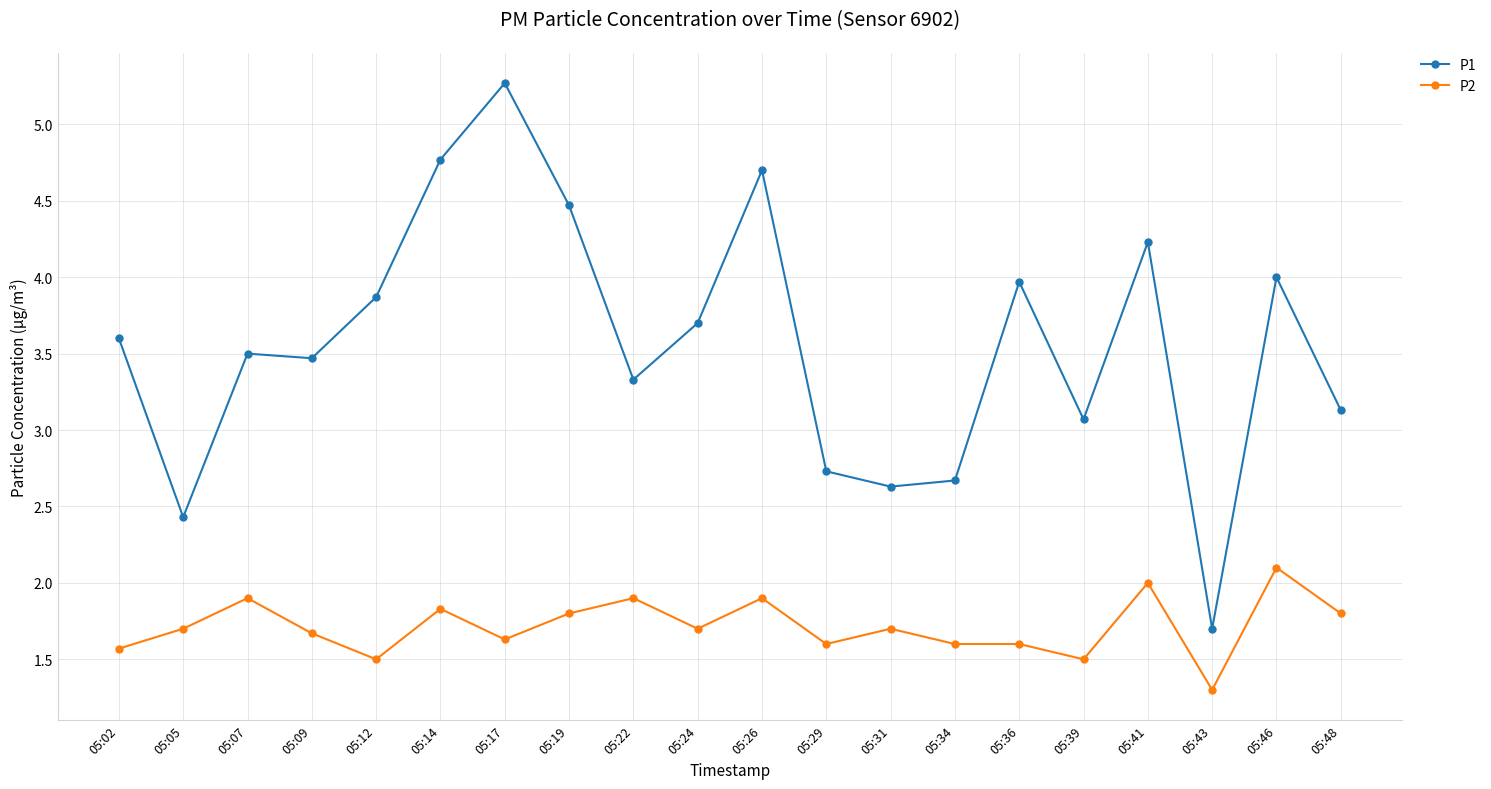

Is this an area chart (filled region under the line)?

No